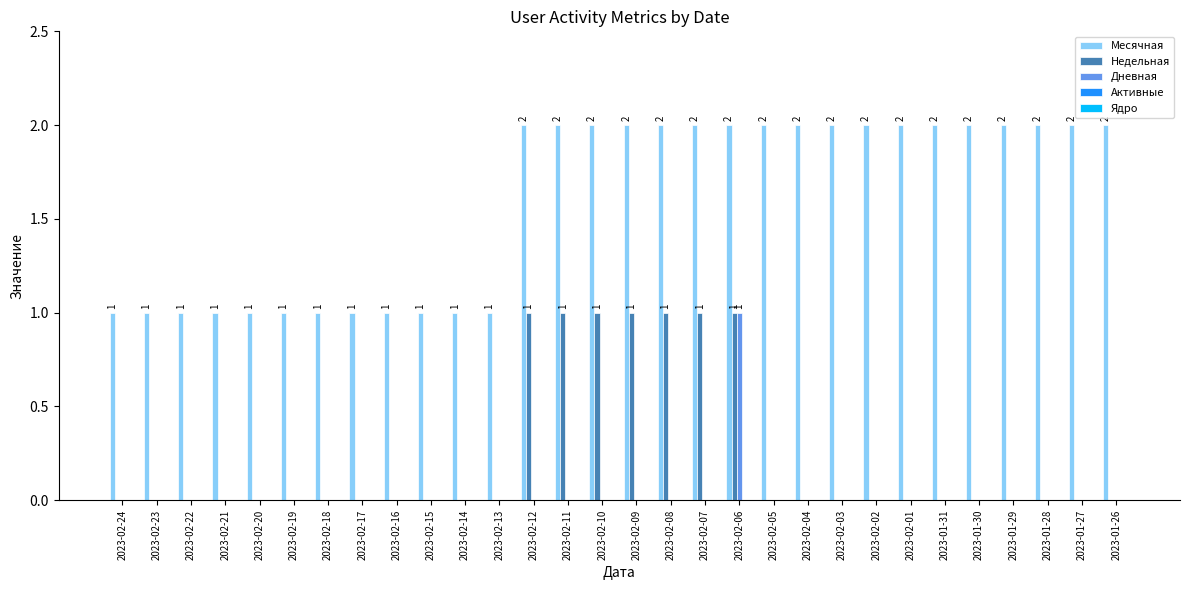

Between 2023-02-19 and 2023-01-28, which series saw the biggest shift?

Месячная